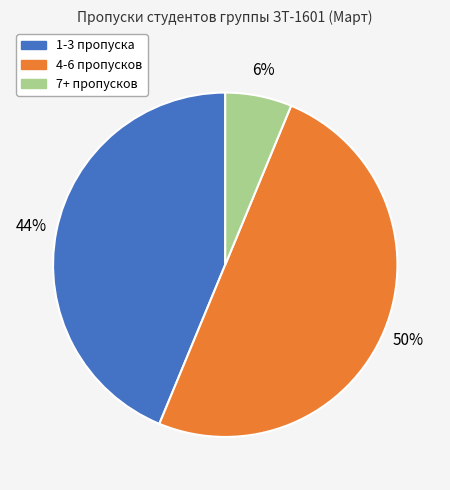

To the nearest percent, what is the difference between the largest and smallest slice percentages?

44%